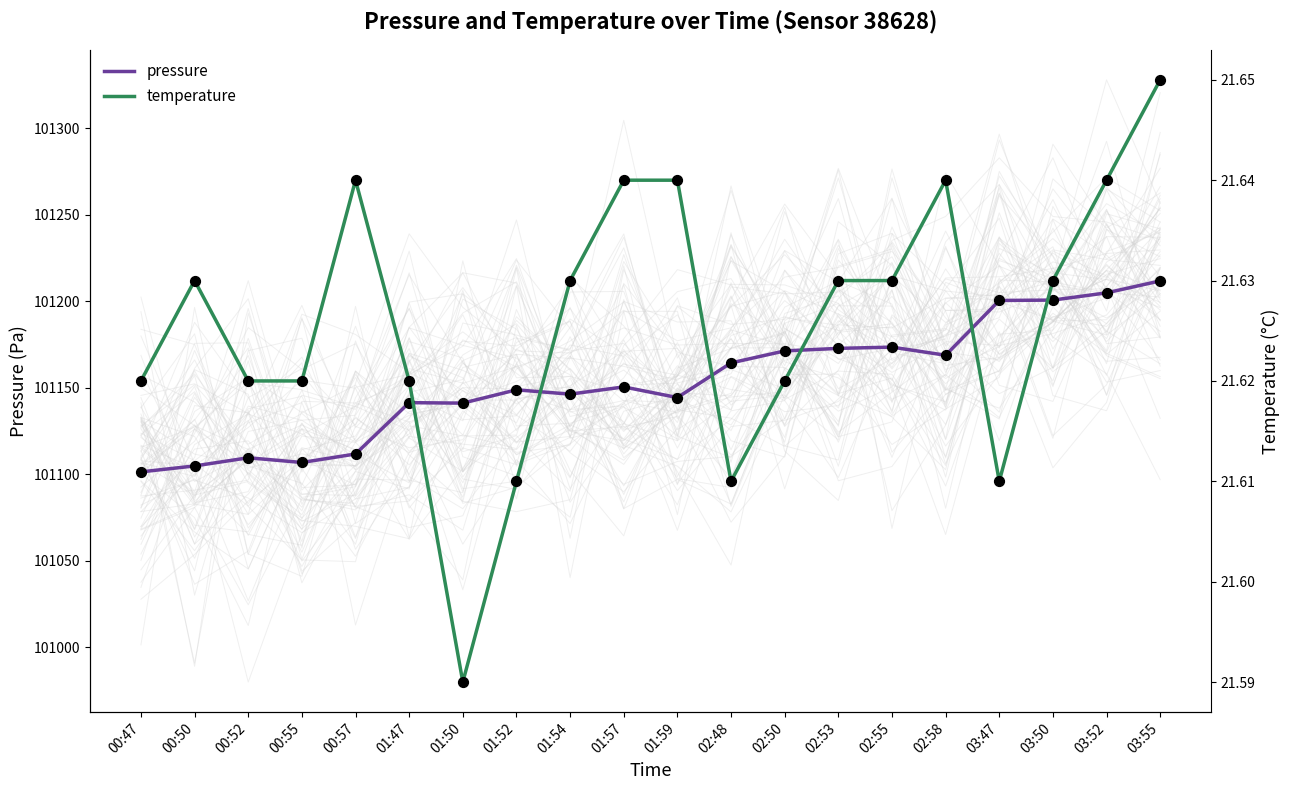

At how many categories does at least one series exceed 76775?

20